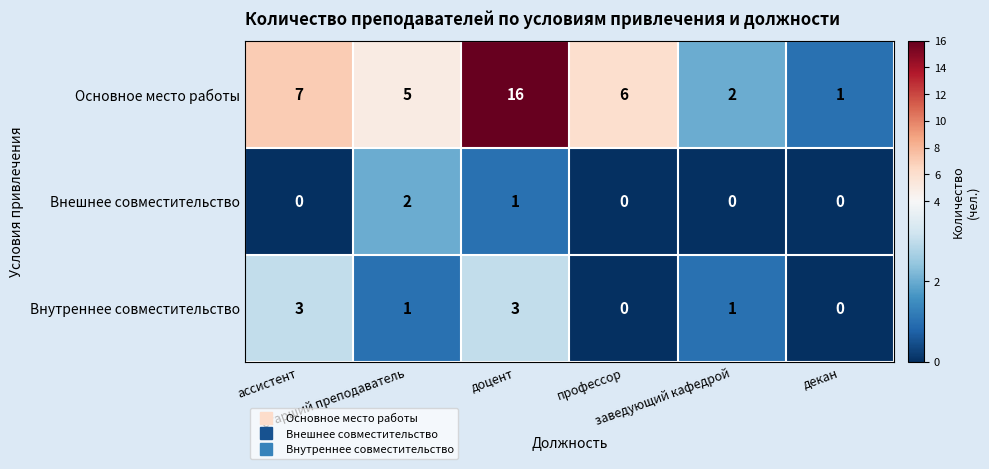

What is the maximum value shown in the chart?

16